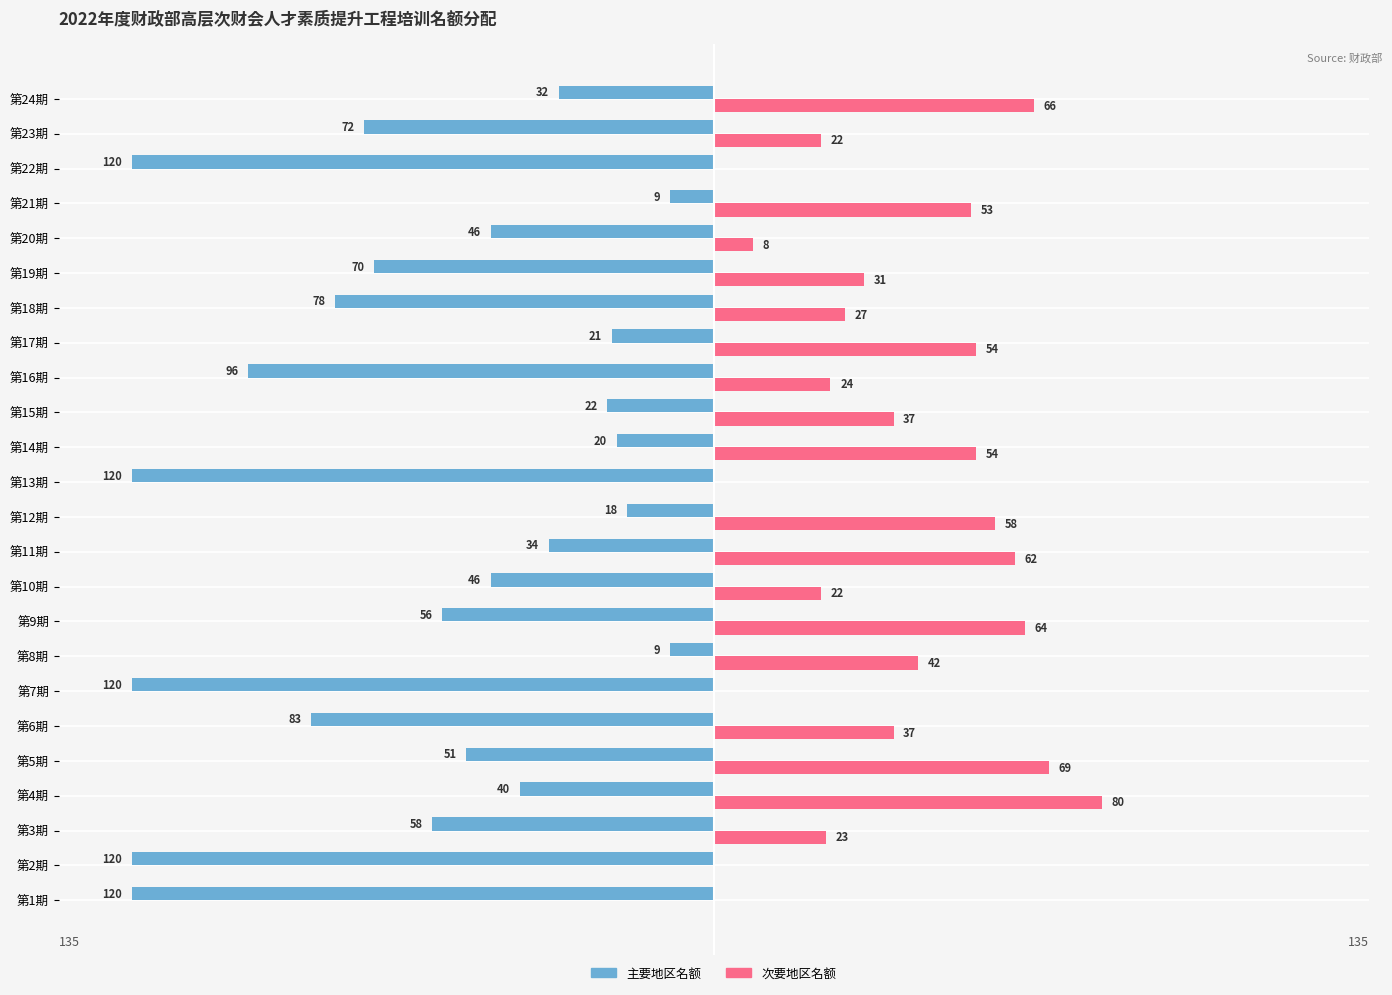

What are all the series names shown in the legend?

主要地区名额, 次要地区名额